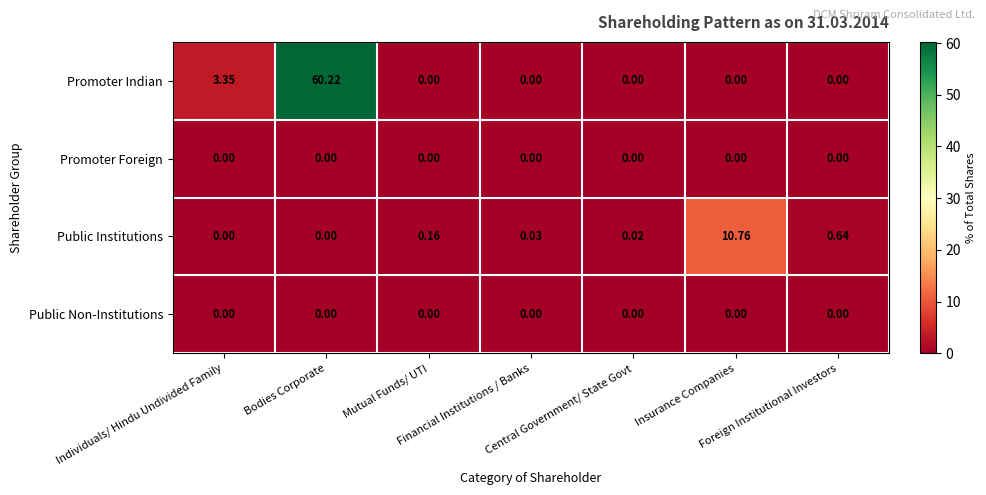

At how many categories does at least one series exceed 54?

1